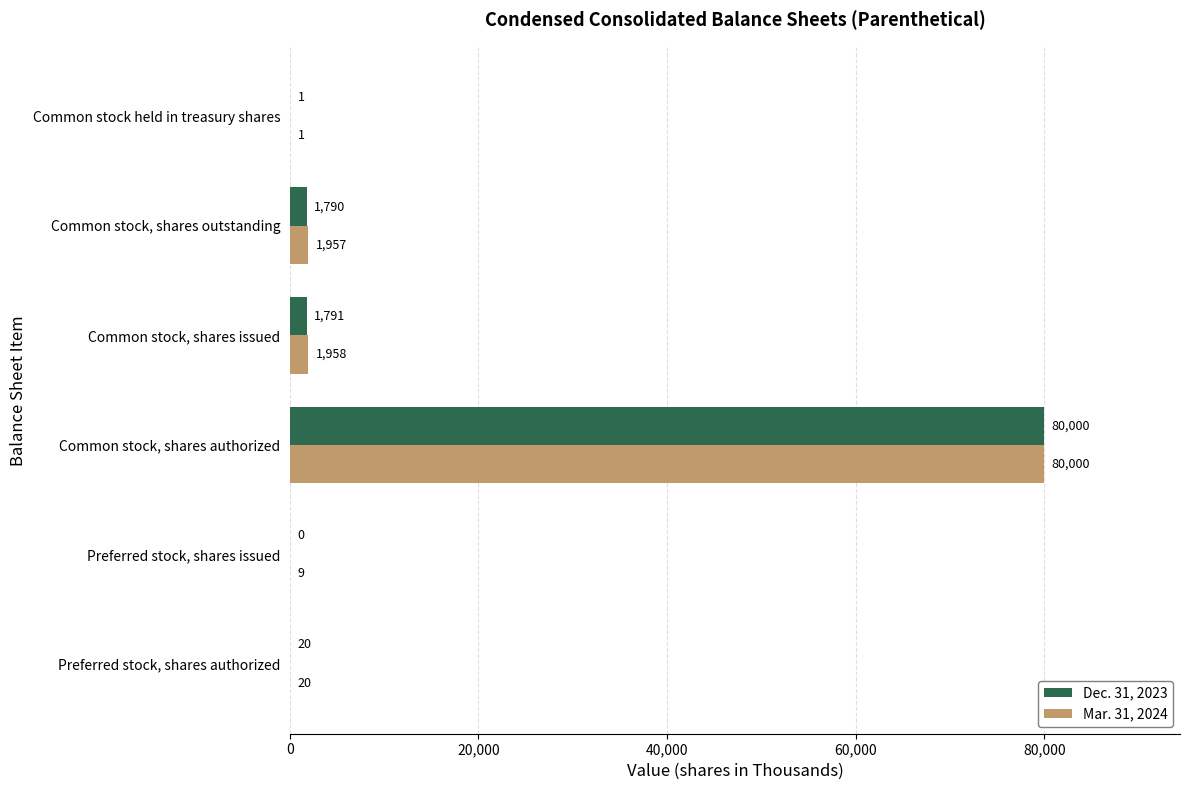

What is the average value of the Mar. 31, 2024 series?

13991